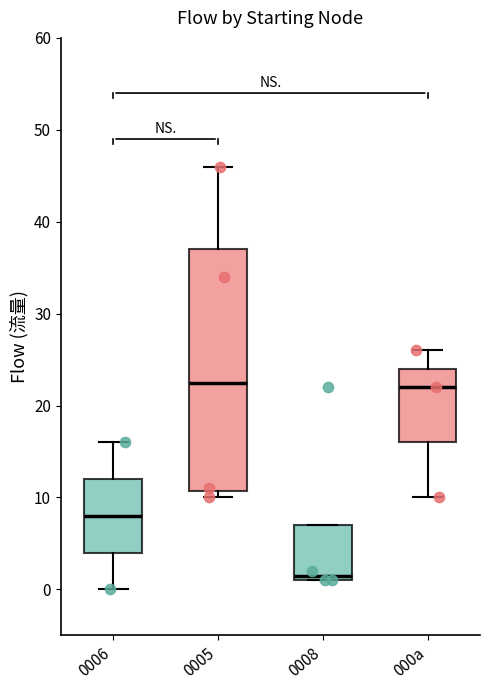

Comparing the boxes themselves (not the whiskers), which one is the tallest?

0005